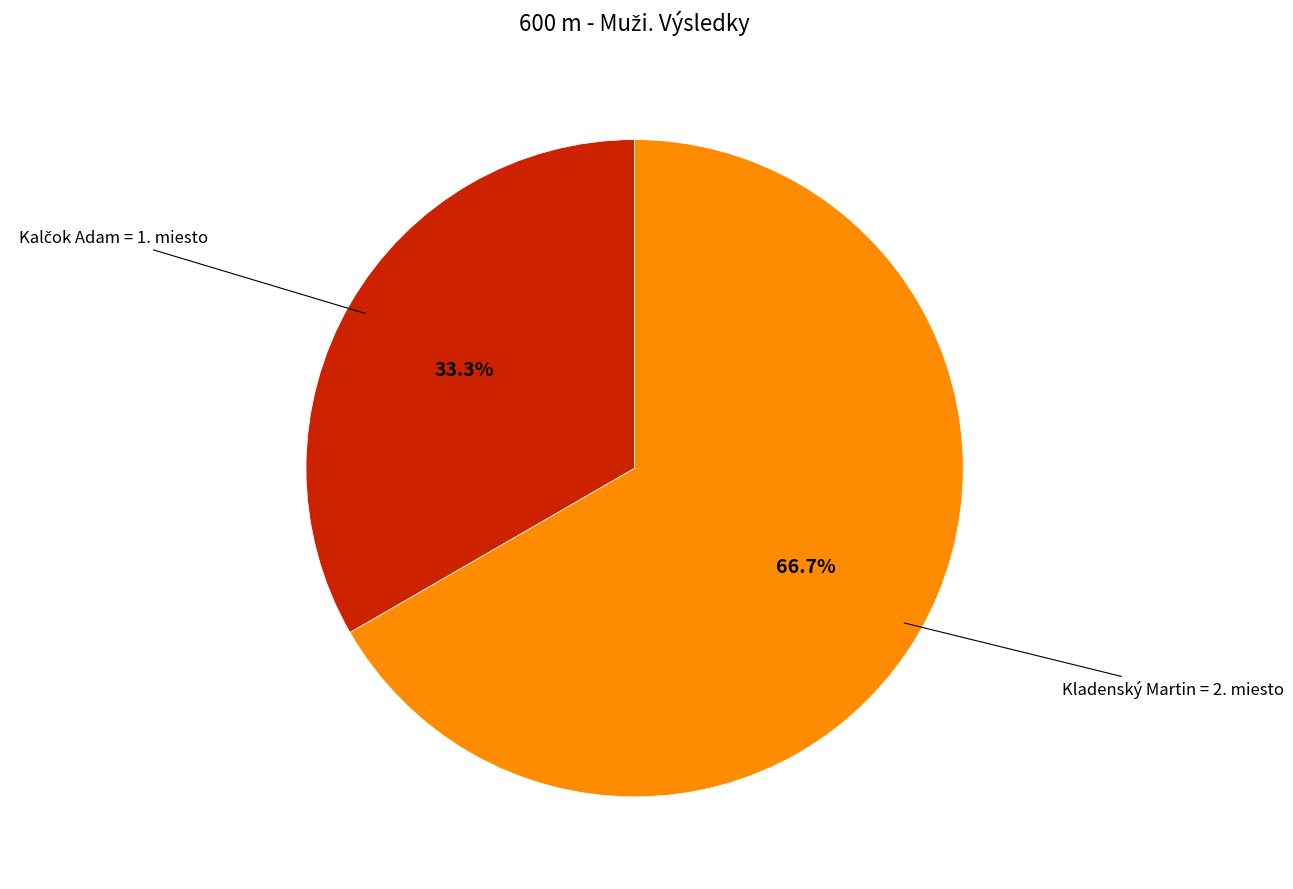

Is there any slice that represents more than half of the pie?

Yes